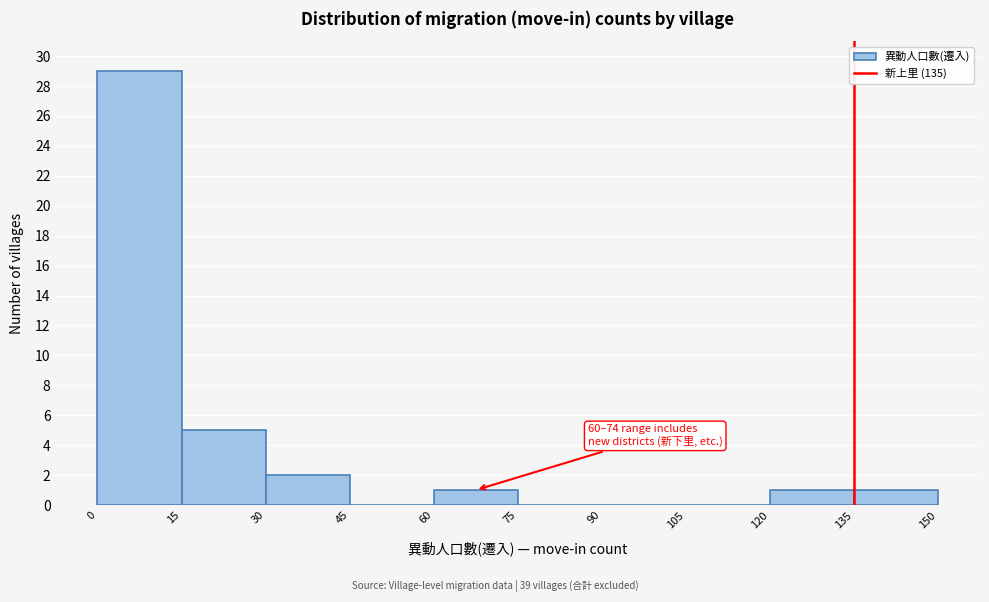

Which range on the x-axis has the tallest bar?

0 to 15